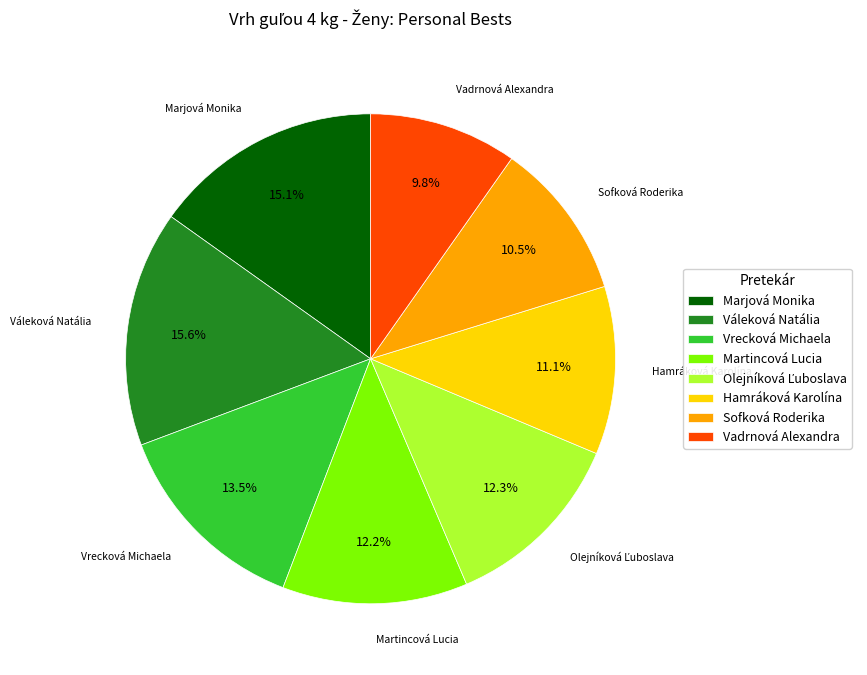

Is Martincová Lucia the majority of the pie?

No